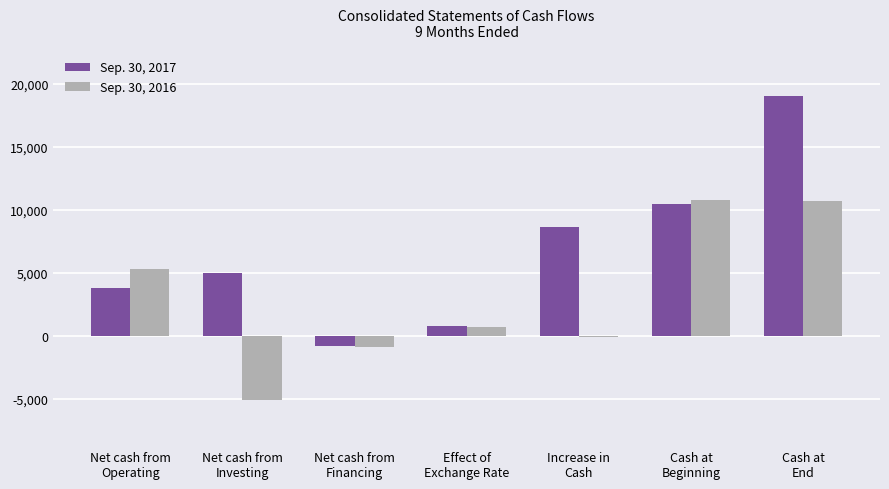

Which series changed the most between Cash at
Beginning and Cash at
End?

Sep. 30, 2017